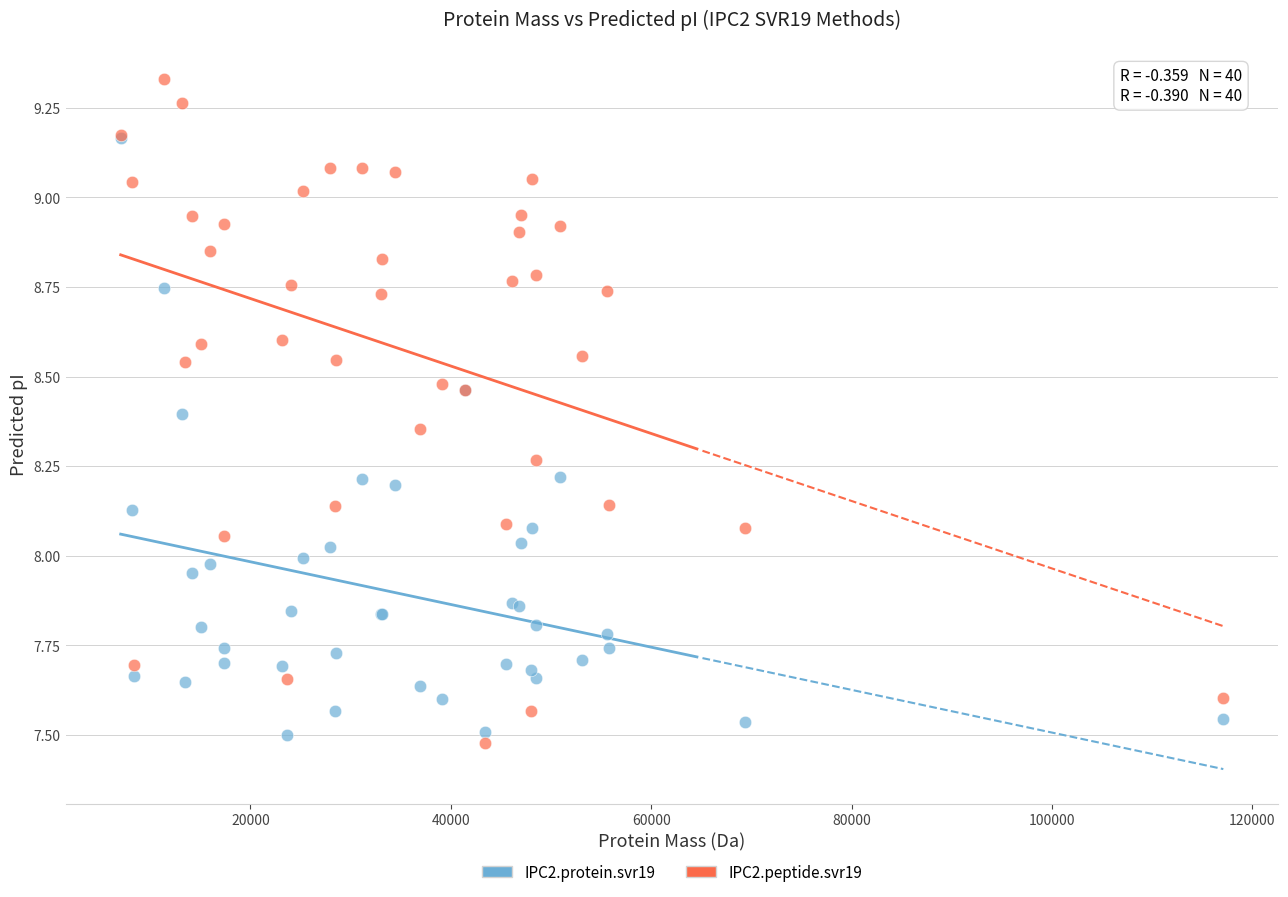

Which series contains the highest Y value?

IPC2.peptide.svr19